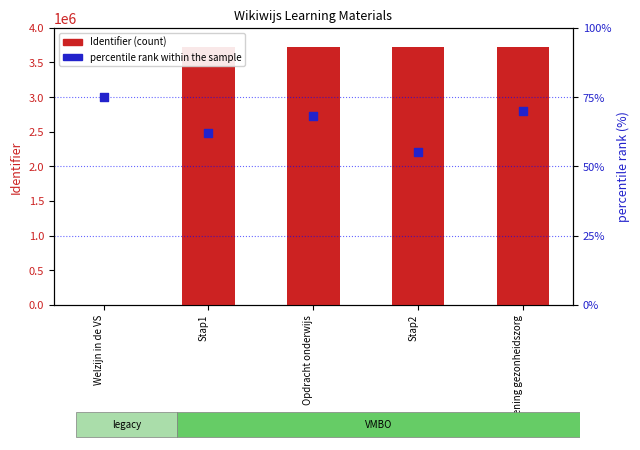

What is the total value across all series at Stap1?

3721198